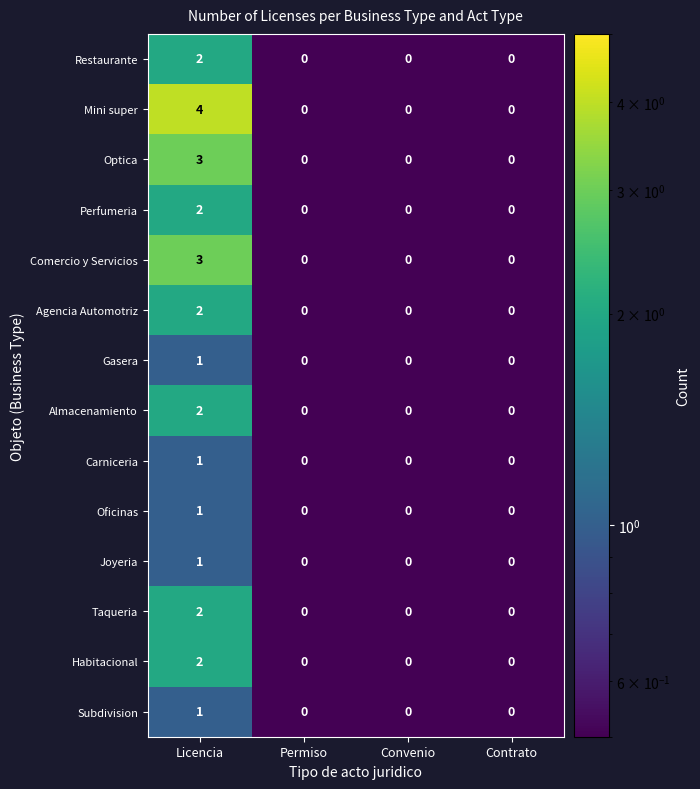

At how many categories does at least one series exceed 1?

1